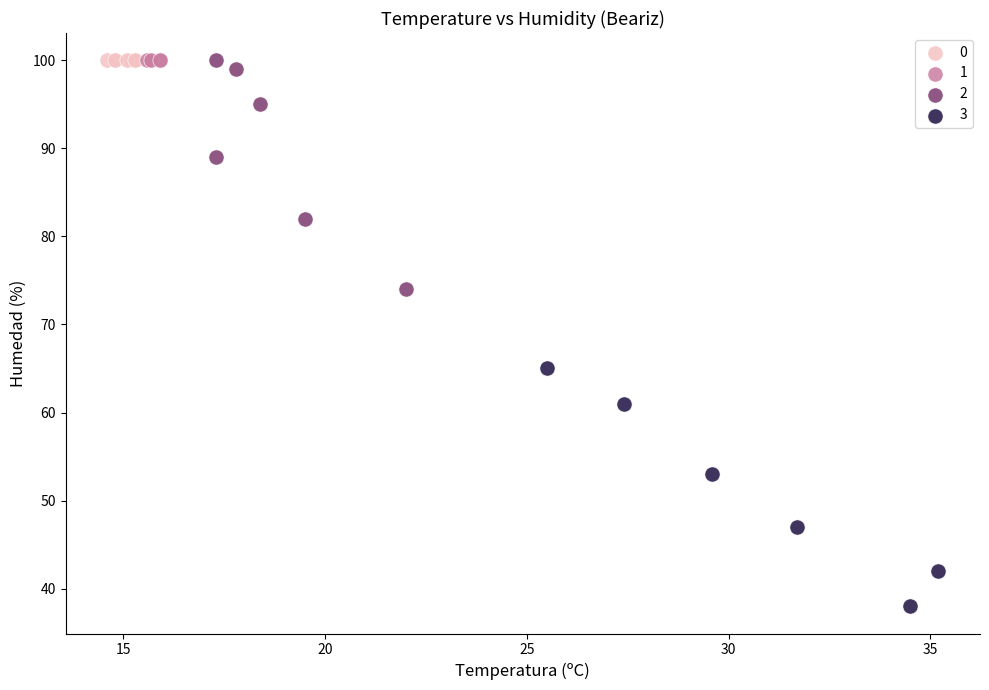

Which series contains the lowest Y value?

3